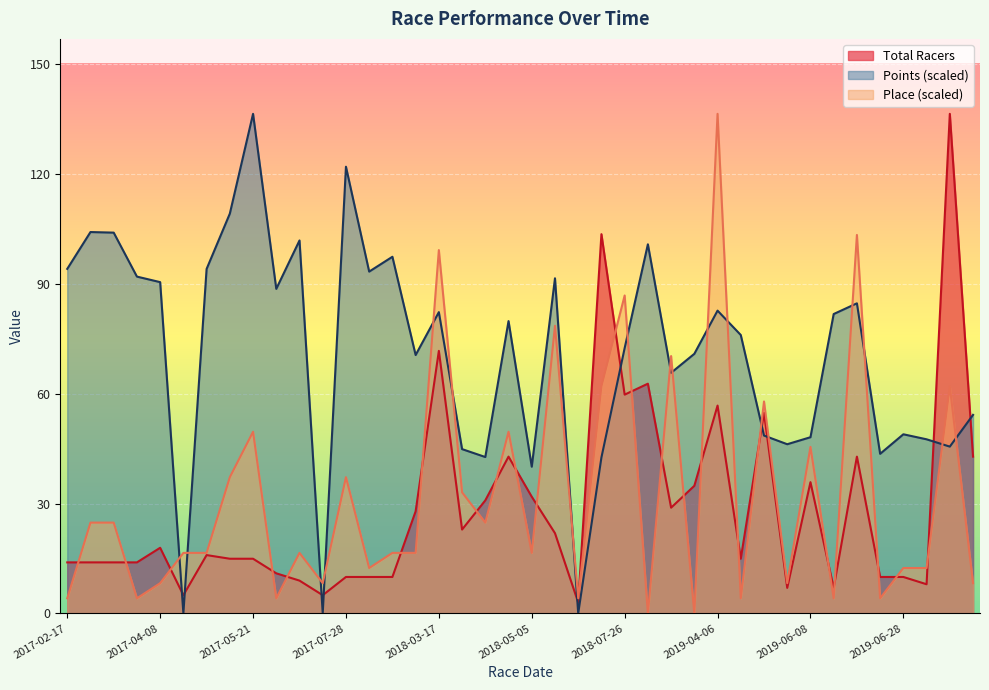

What is the value of the Total Racers point at the 26th from the left?

63.0